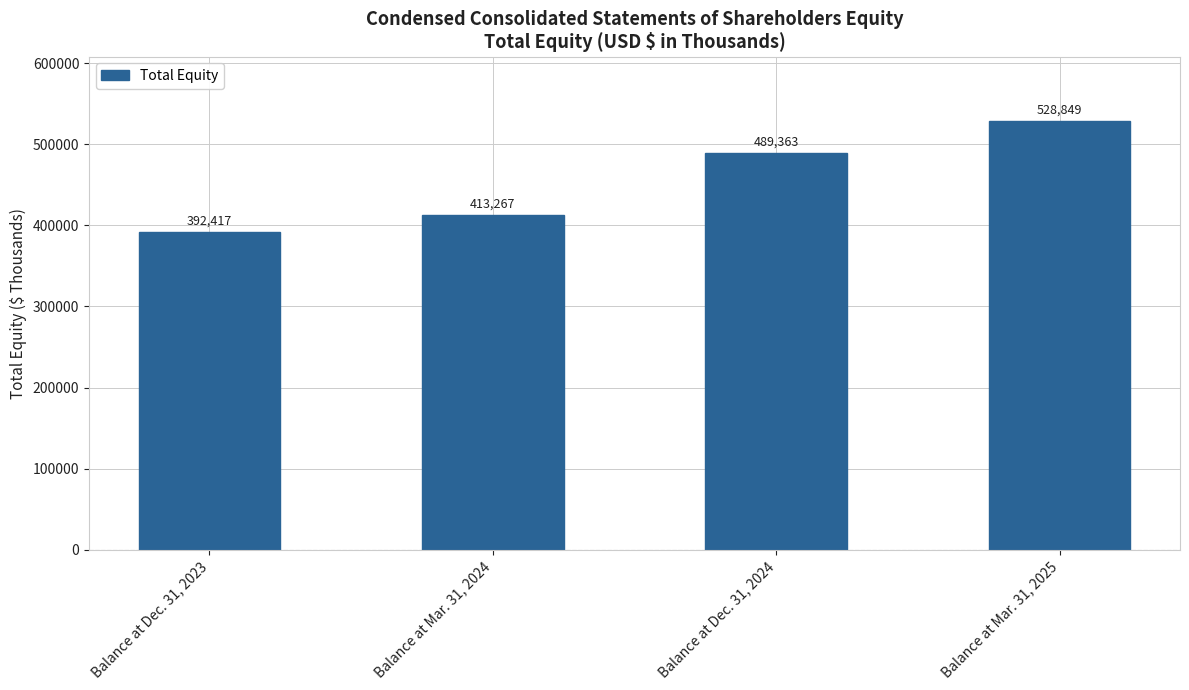

Which category has the highest value across all series?

Balance at Mar. 31, 2025